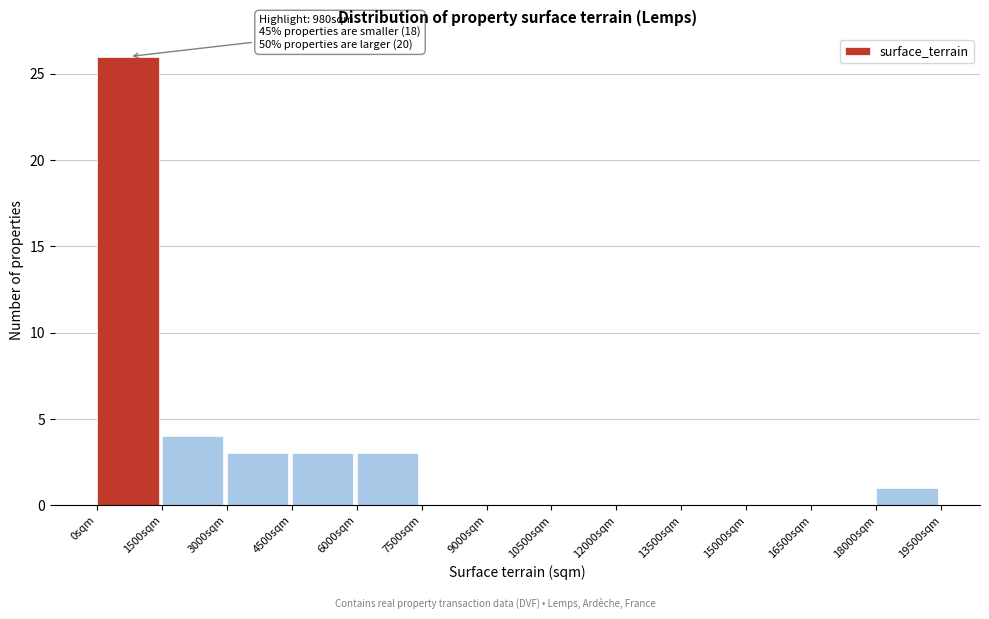

Which range on the x-axis has the tallest bar?

0 to 1500